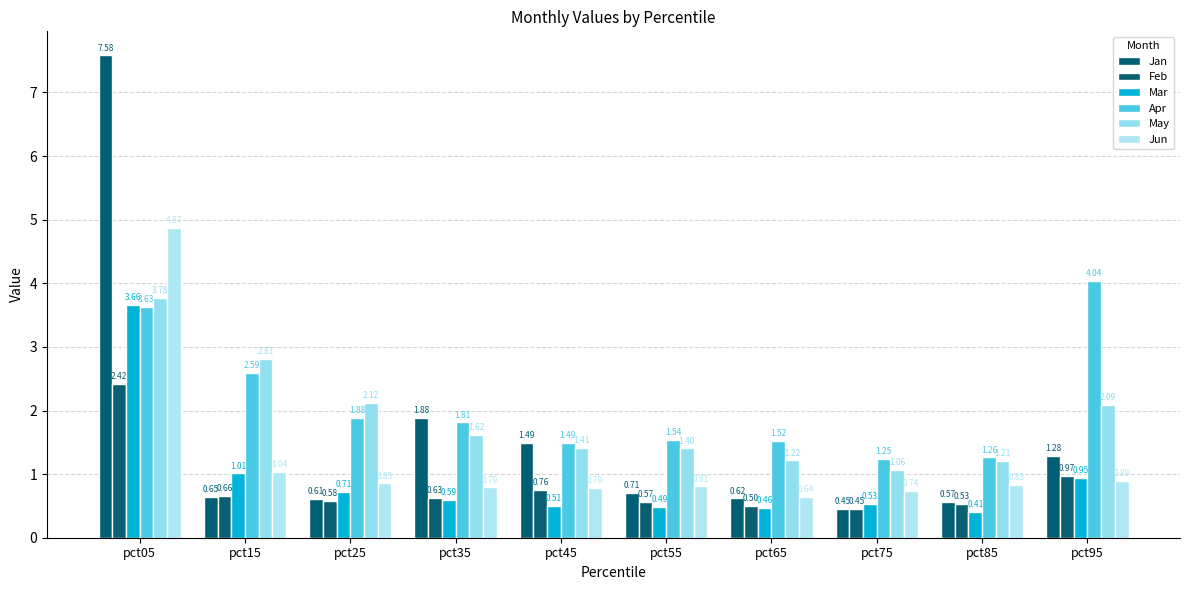

What are all the series names shown in the legend?

Jan, Feb, Mar, Apr, May, Jun